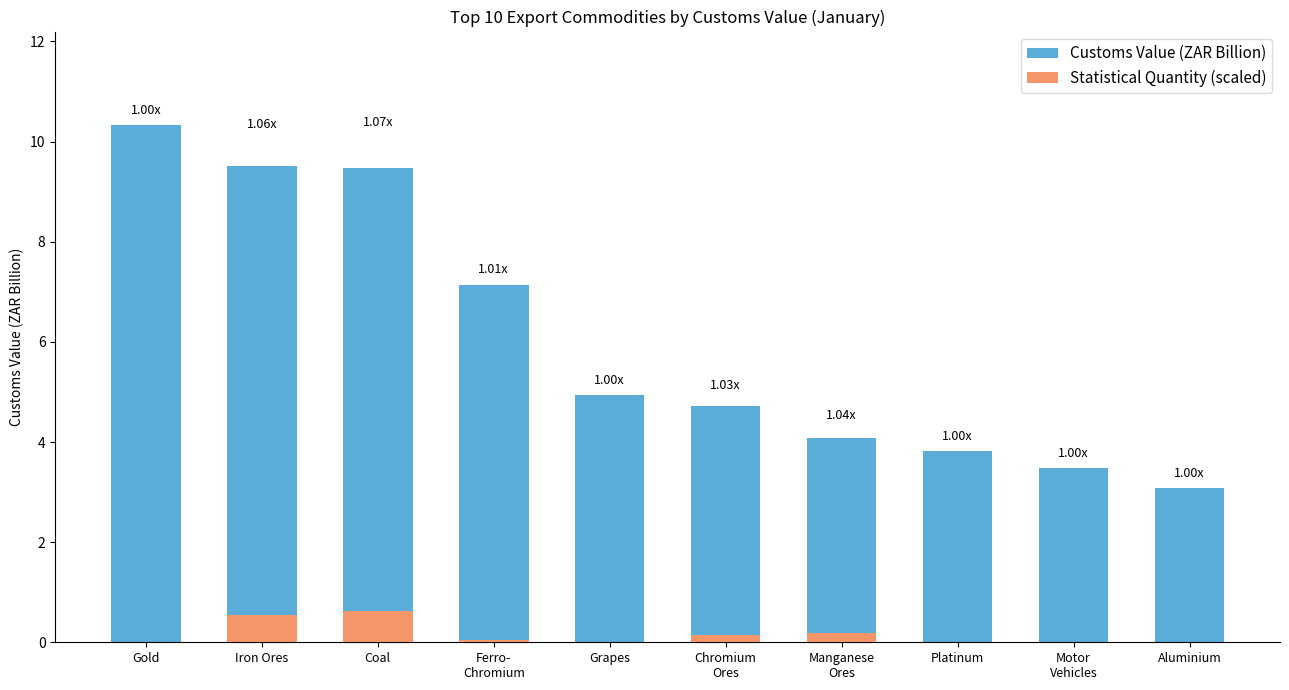

Which series has the largest range (max minus min)?

Customs Value (ZAR Billion)